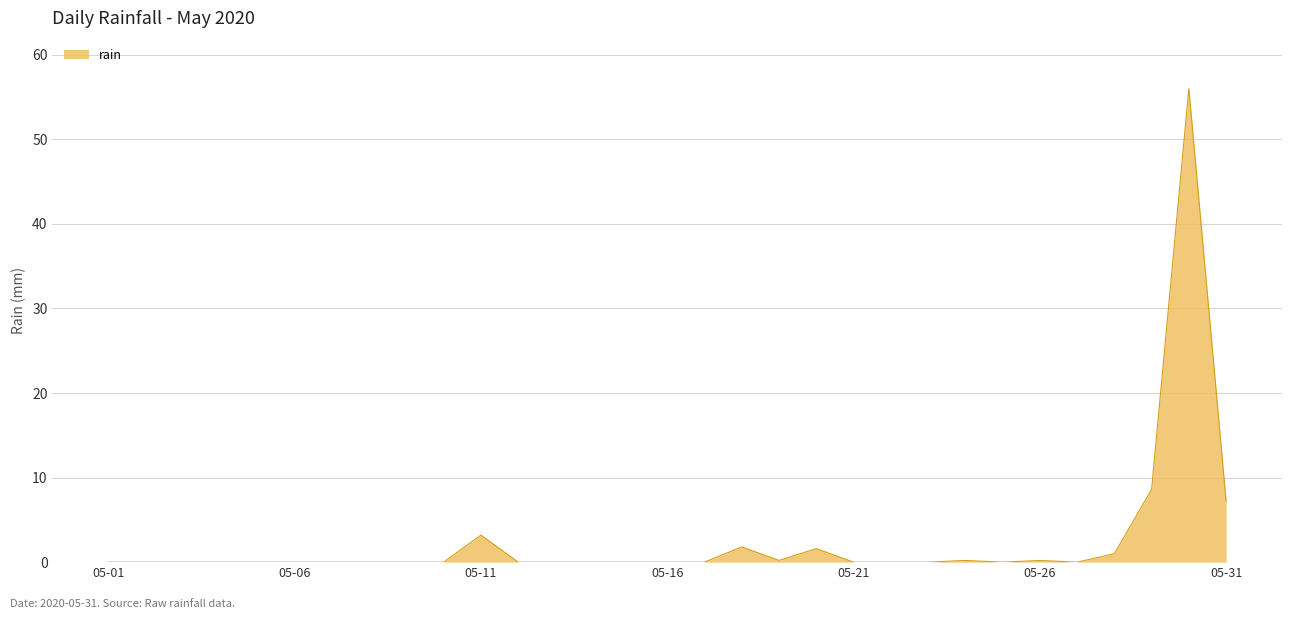

What is the maximum value shown in the chart?

56.0